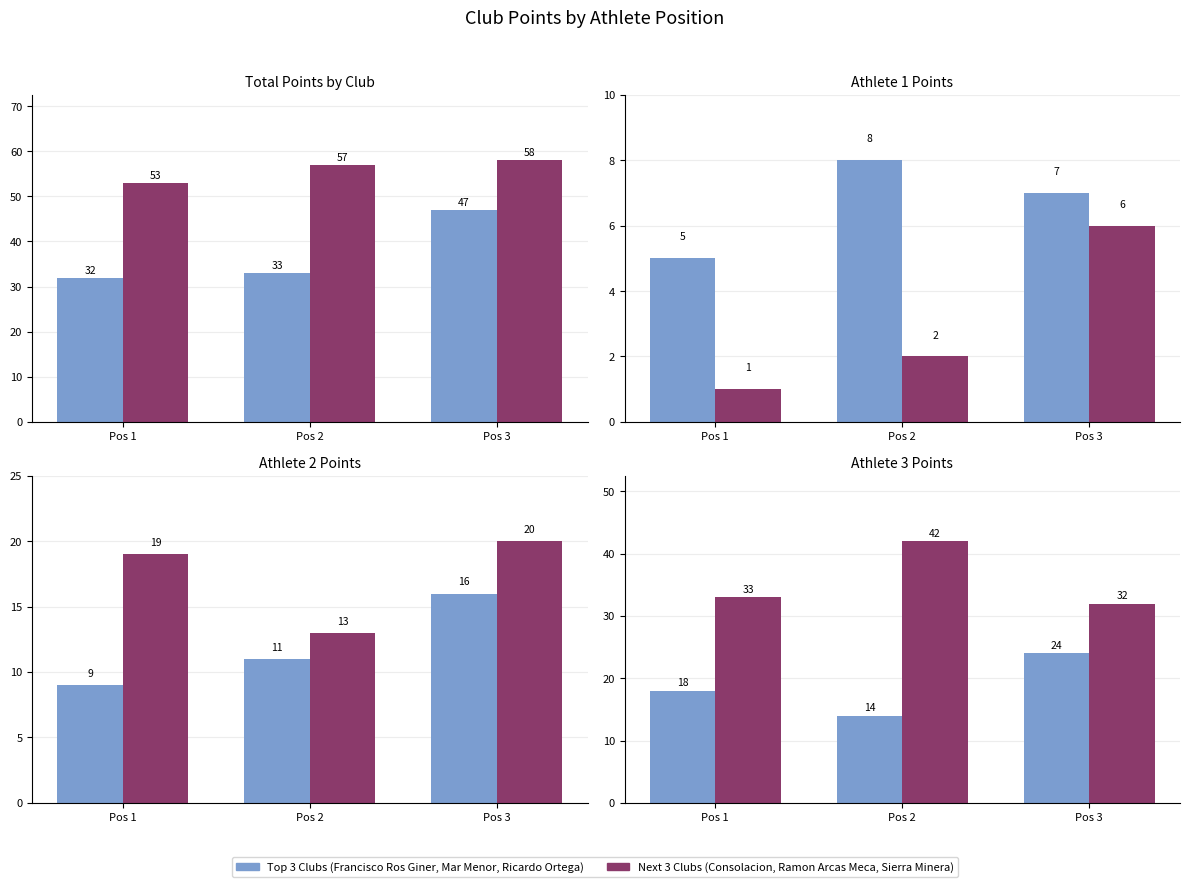

Rank the series by their maximum value, from highest to lowest.

Next 3 Clubs, Top 3 Clubs